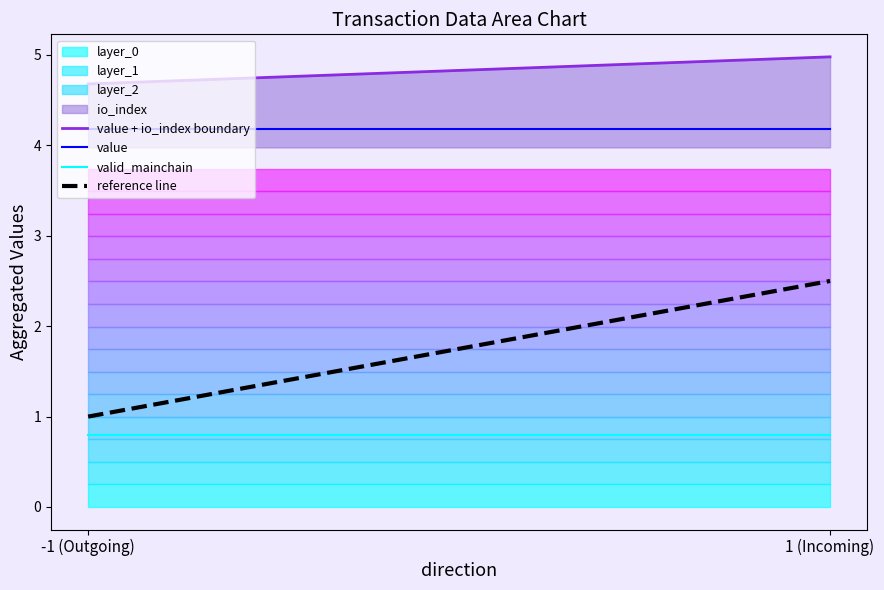

At which category is the sum across all series the highest?

1